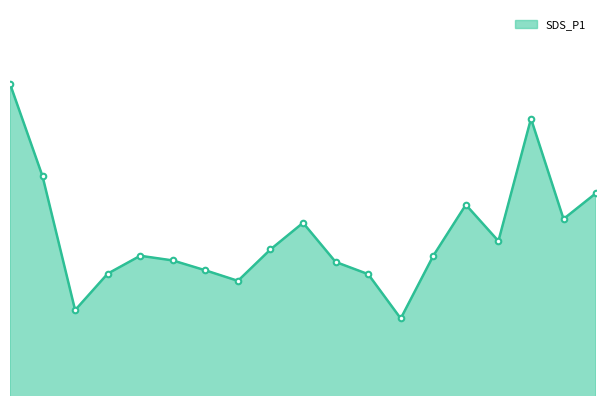

Where is the first local minimum?

00:44